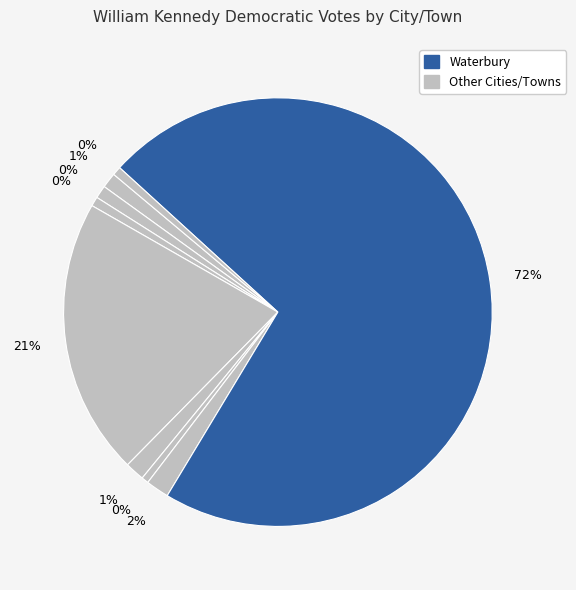

Is it true that Beacon Falls is 11% of the pie?

False